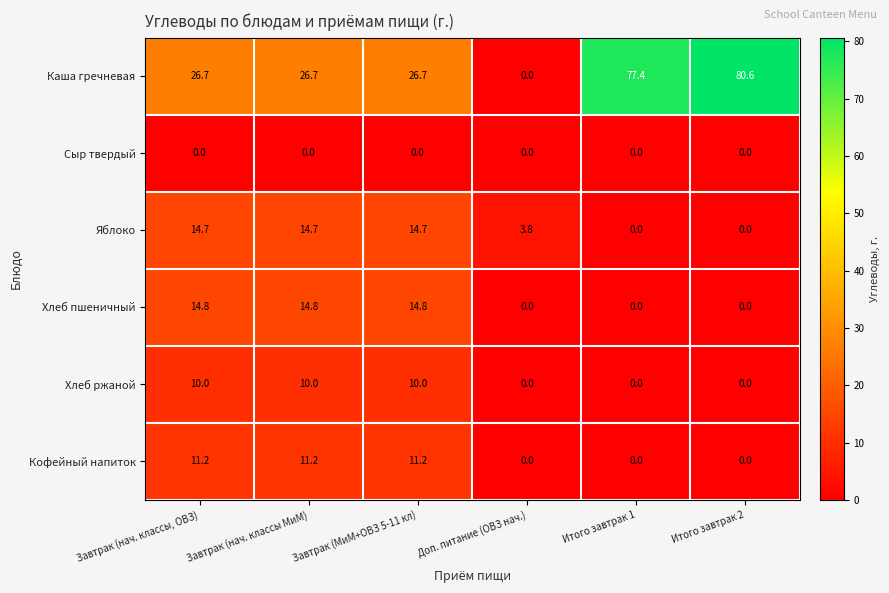

At Завтрак (МиМ+ОВЗ 5-11 кл), list the series in order from largest to smallest.

Каша гречневая, Хлеб пшеничный, Яблоко, Кофейный напиток, Хлеб ржаной, Сыр твердый